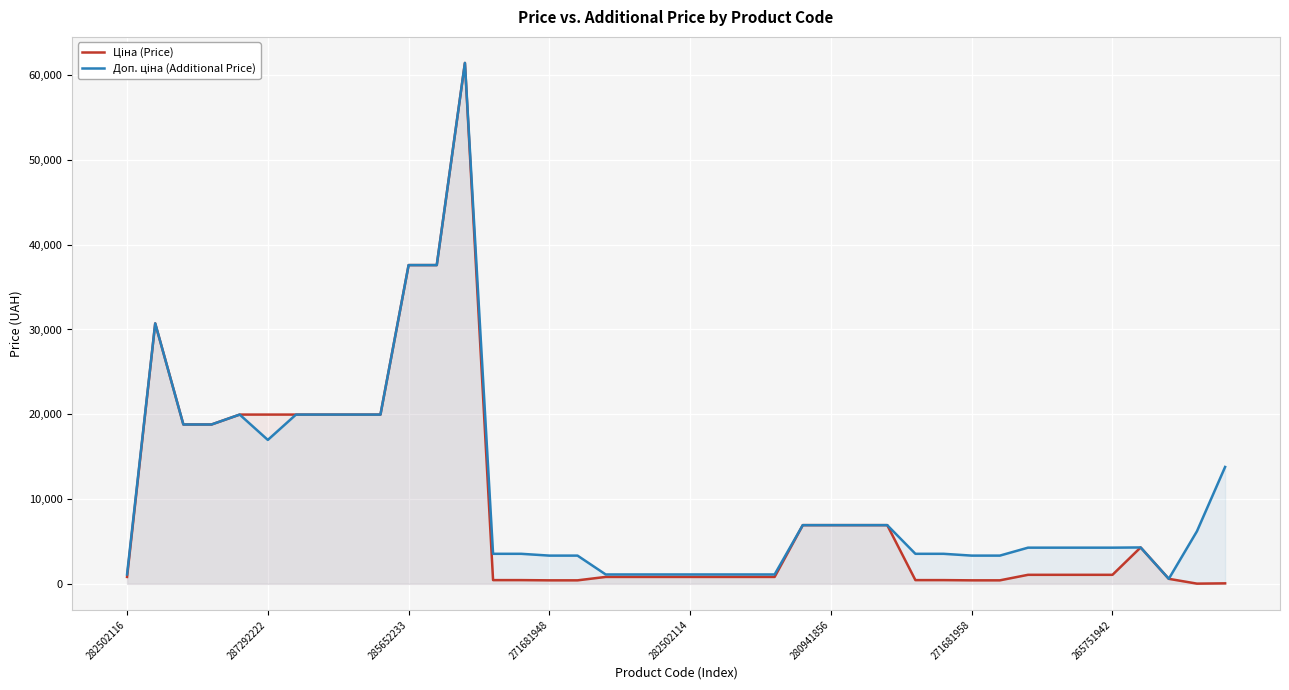

How many data points does each series have?

40